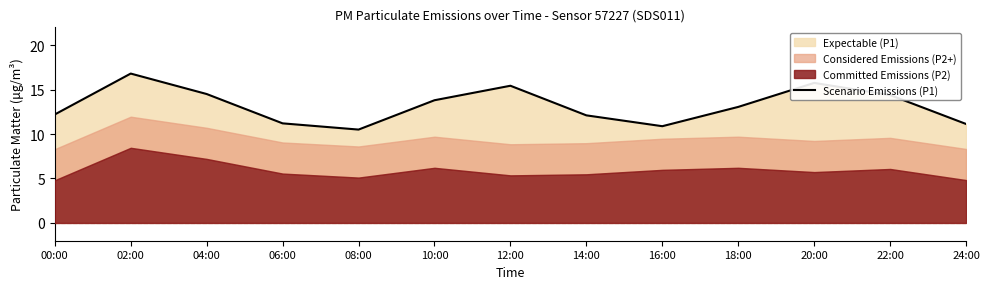

List the labels in order of value, smallest first.

08:00, 16:00, 24:00, 06:00, 14:00, 00:00, 18:00, 10:00, 22:00, 04:00, 12:00, 20:00, 02:00